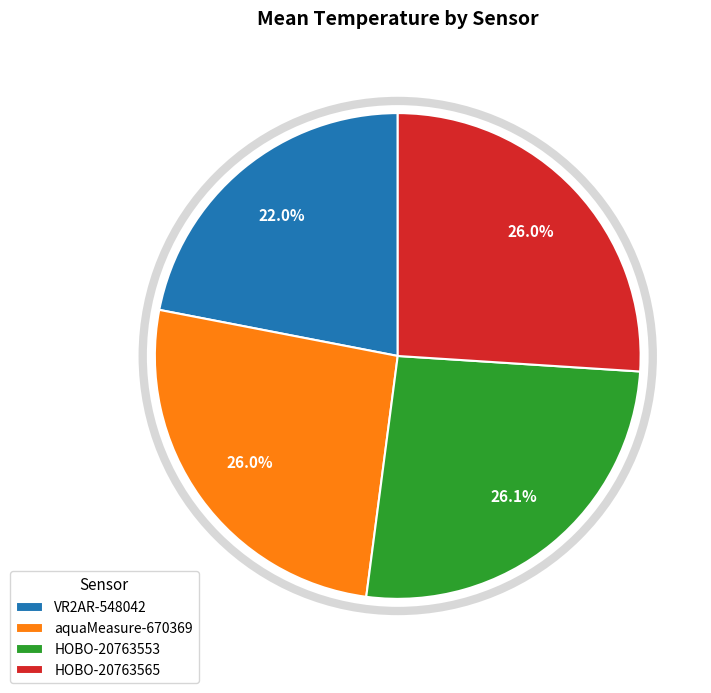

How many slices are in this pie chart?

4